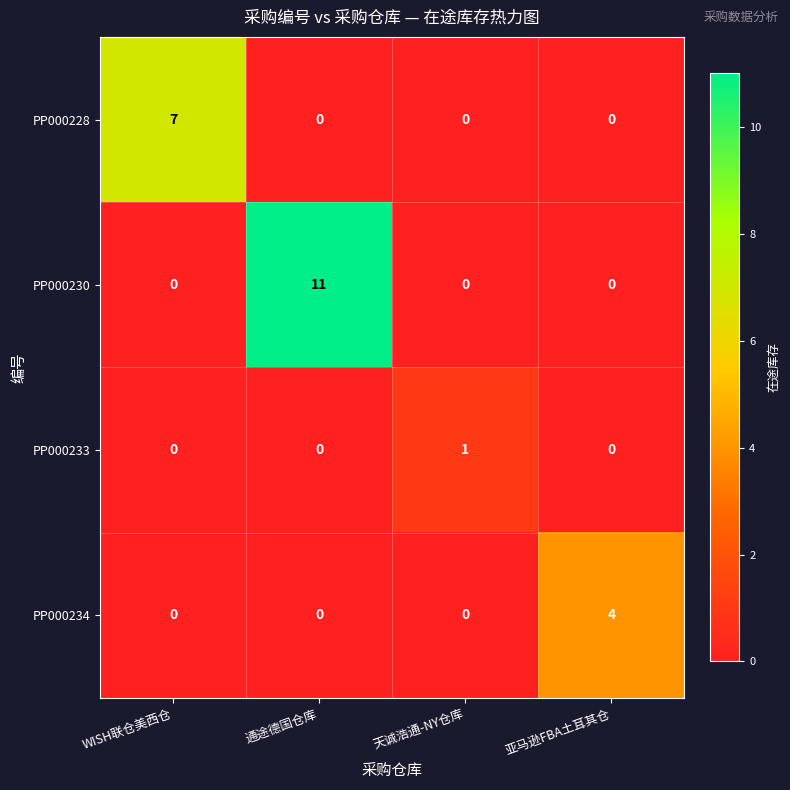

True or false: PP000234 has a value of 4 at 亚马逊FBA土耳其仓.

True